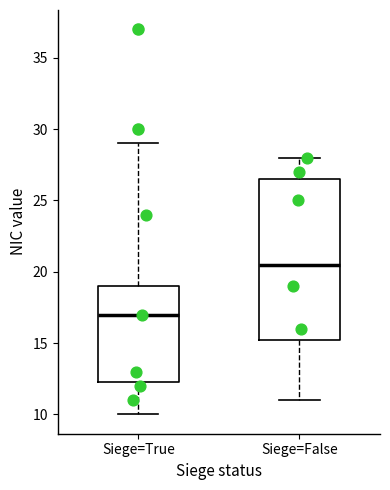

Reading left to right, read every box against the y-axis: the position of its median line, the range the box covers, and the ends of its whiskers. The values are not printed on the chart, so give them approximately, as read against the axis.

Siege=True: median 17.0, box 12.5 to 19.0, whiskers 10.0 to 29.0
Siege=False: median 20.5, box 15.5 to 26.5, whiskers 11.0 to 28.0